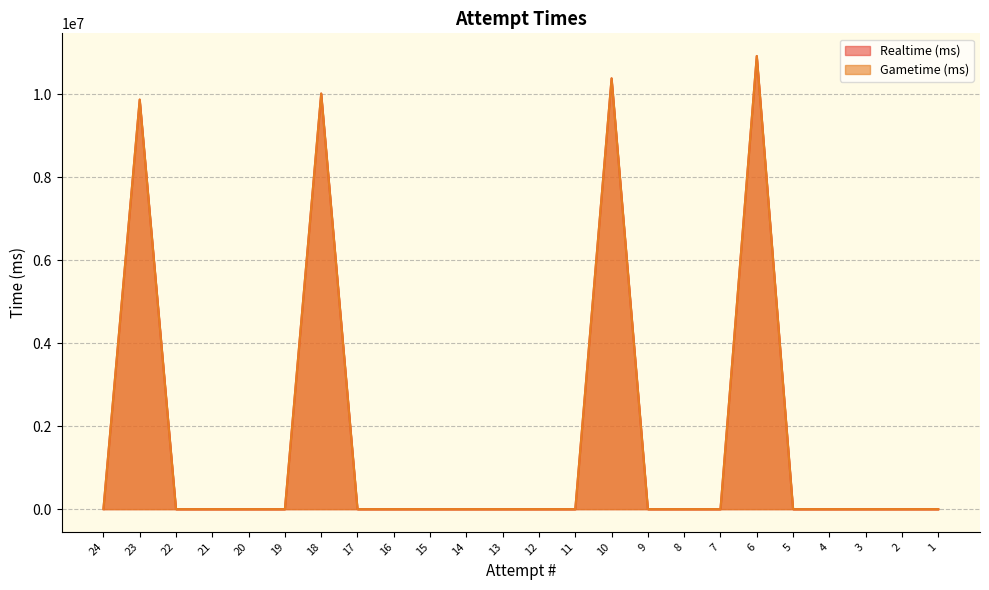

What is the greatest value displayed?

10916711